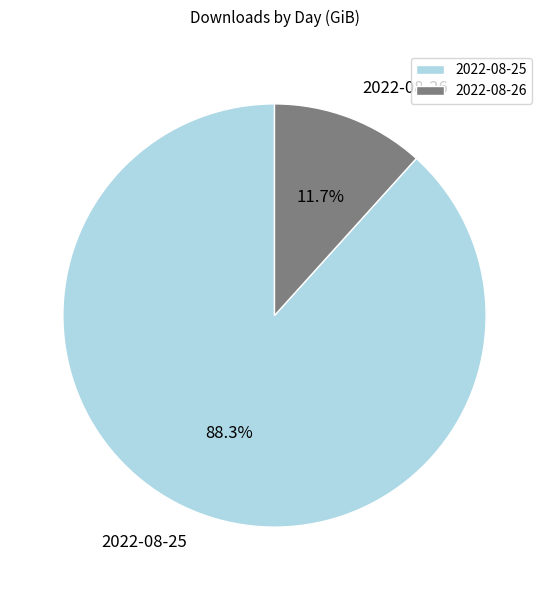

To the nearest percent, what portion does 2022-08-25 represent?

88%